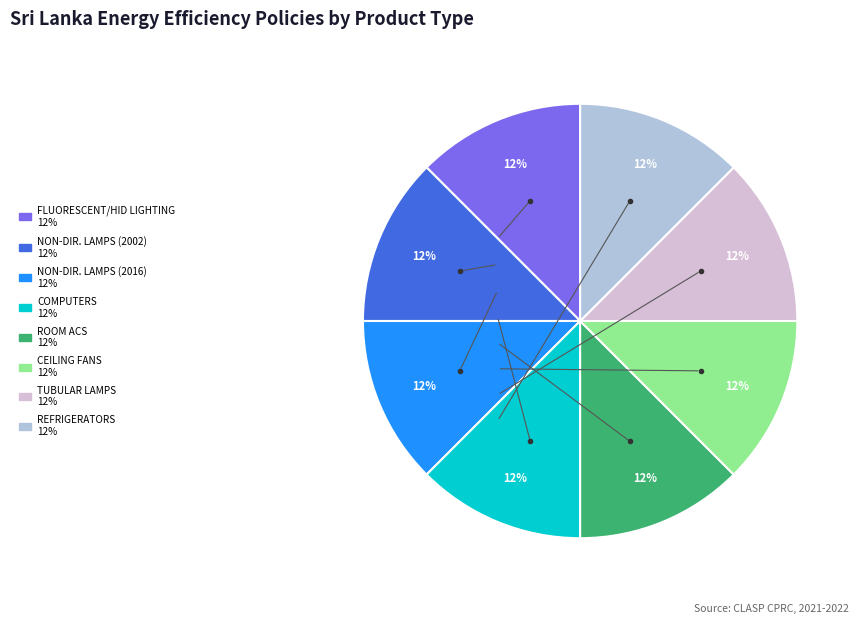

Is there a majority slice in this chart?

No